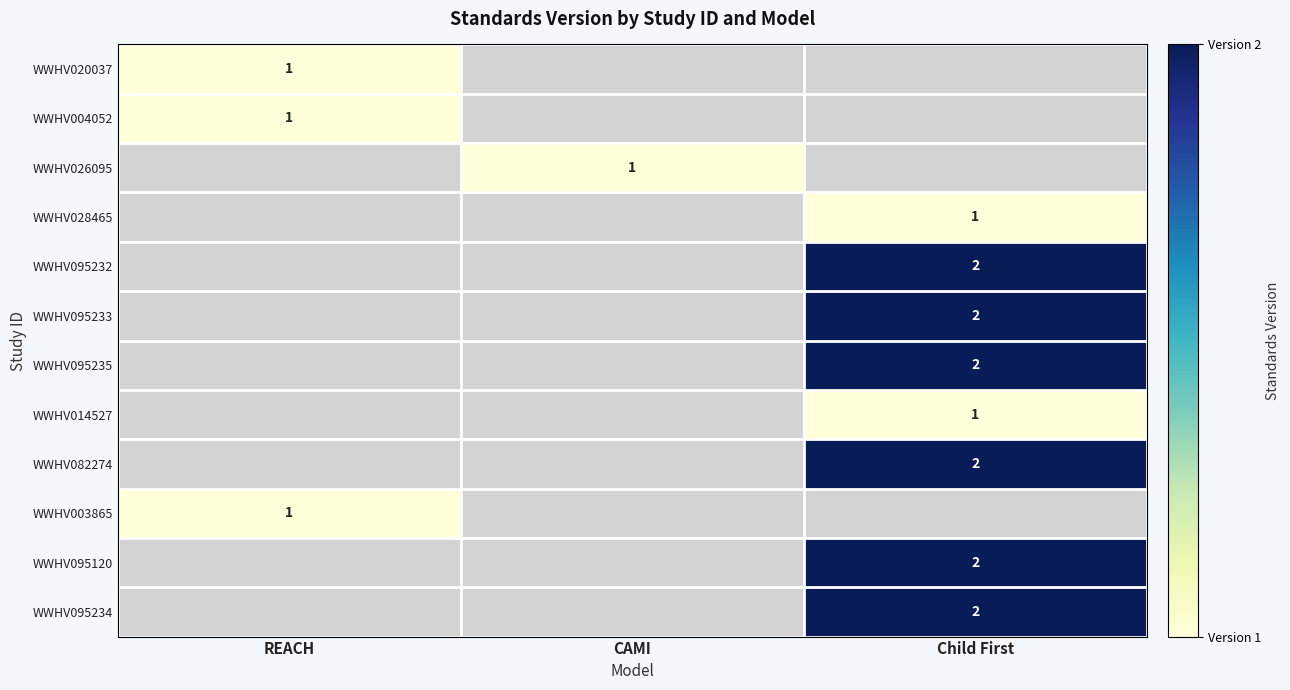

The value of WWHV082274 at Child First is 3. True or false?

False